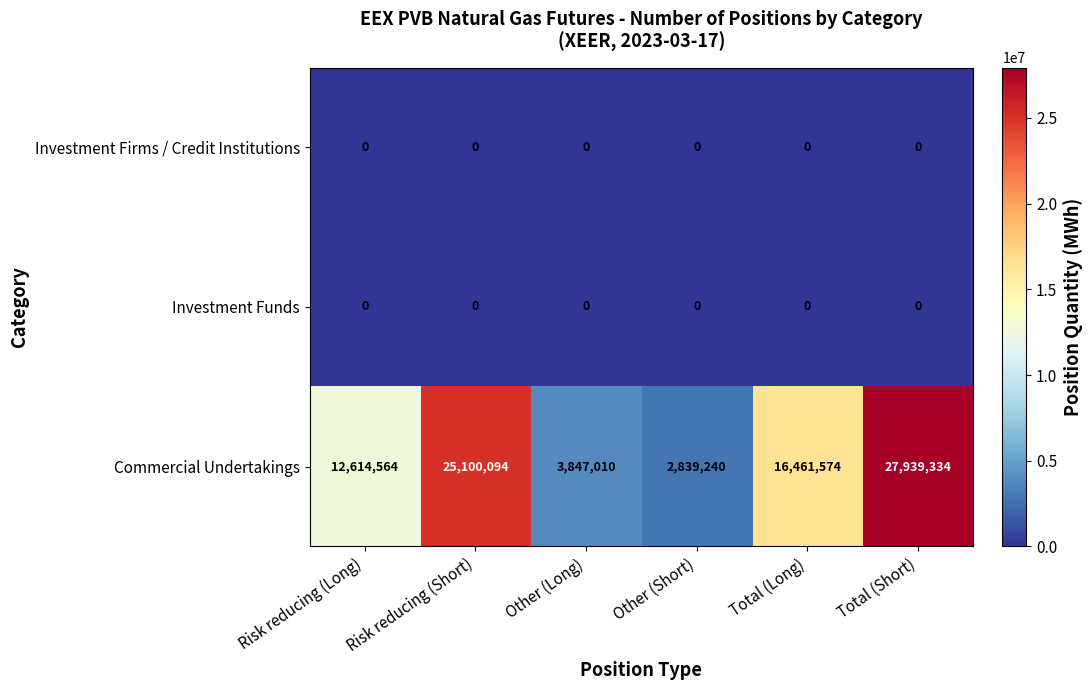

Is it true that Commercial Undertakings equals 23514112 at Total (Long)?

False